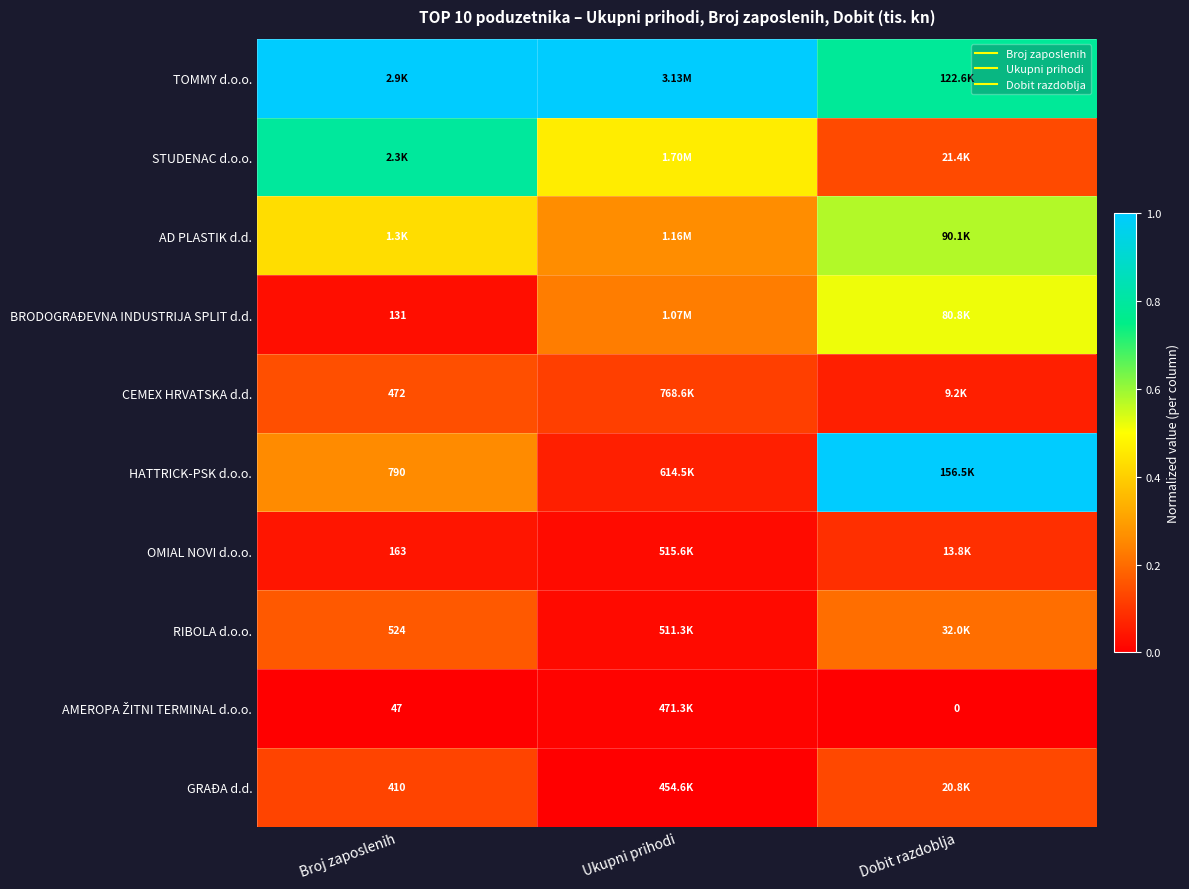

True or false: AD PLASTIK d.d. has a value of 0.1 at Ukupni prihodi.

False